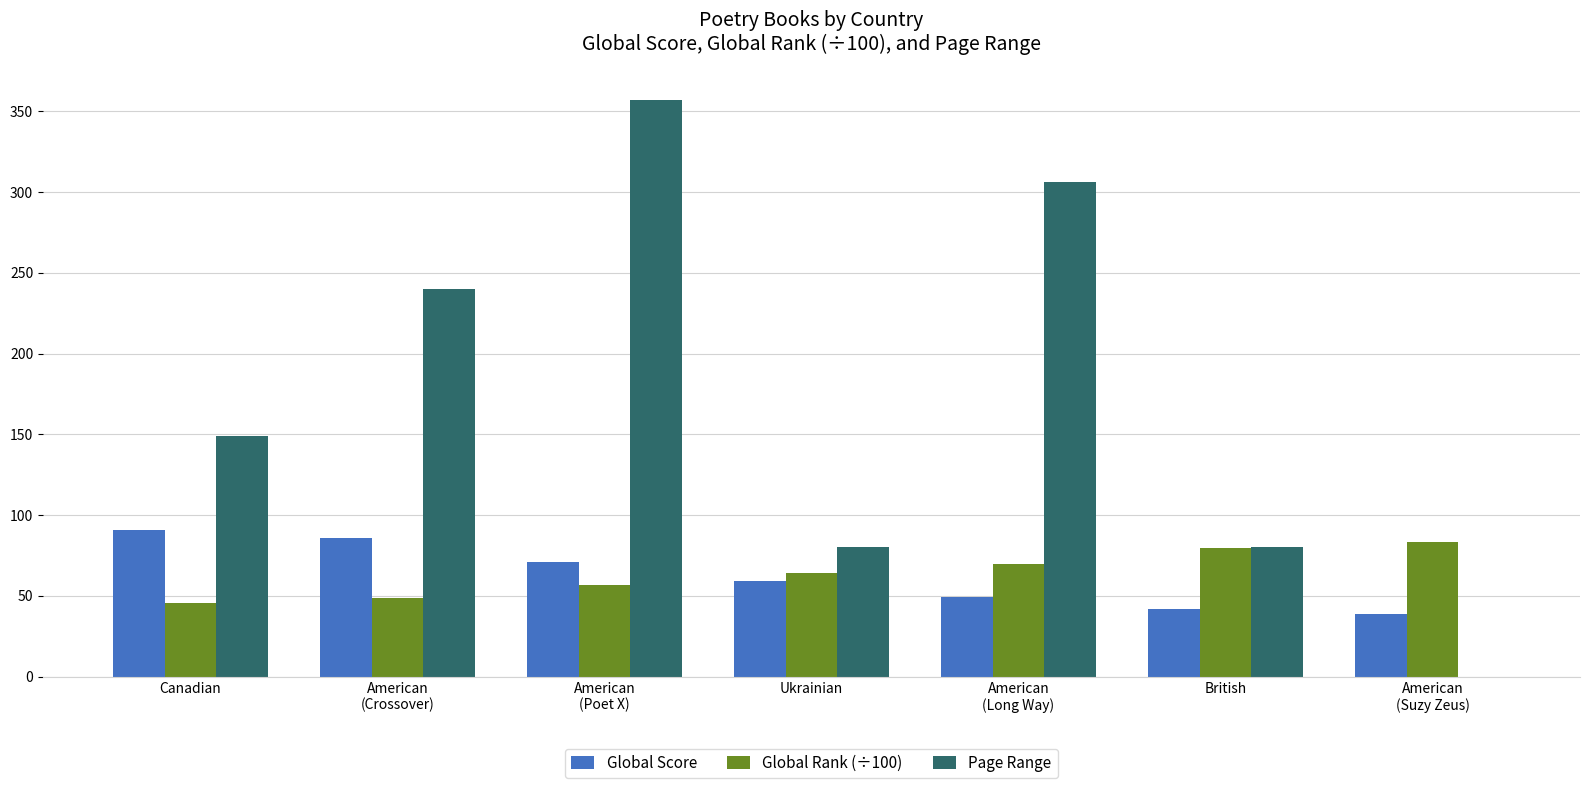

How many series are shown in this chart?

3